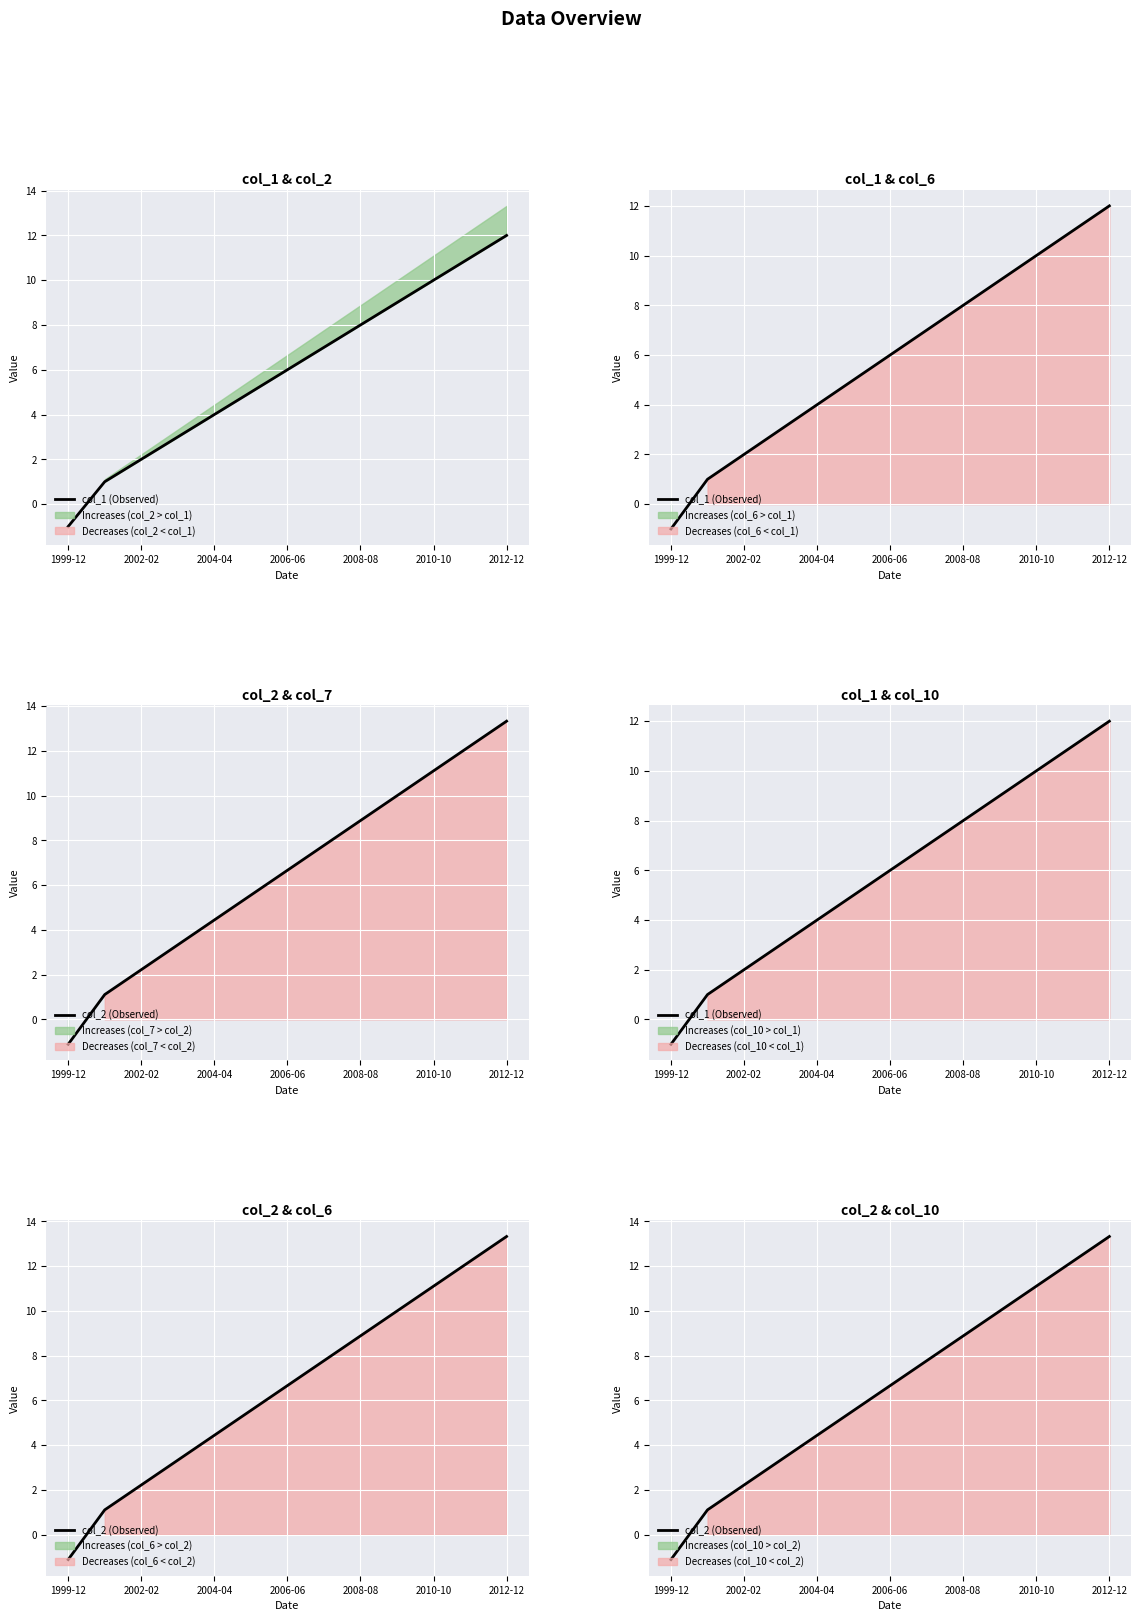

What is the sum of all col_2 (Observed) values?

85.5